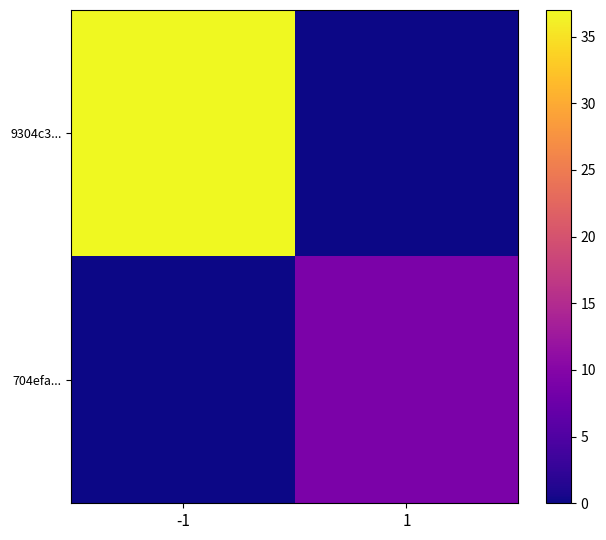

List the series in order of their peak value, highest first.

9304c3..., 704efa...